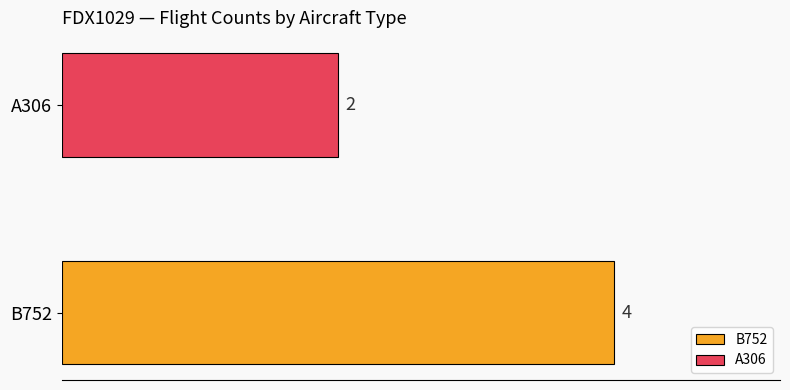

Which label corresponds to the largest value in the chart?

B752